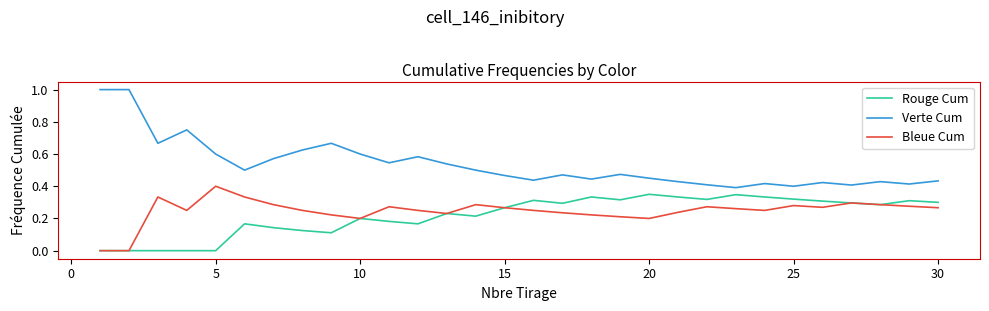

What is the maximum value shown in the chart?

1.0